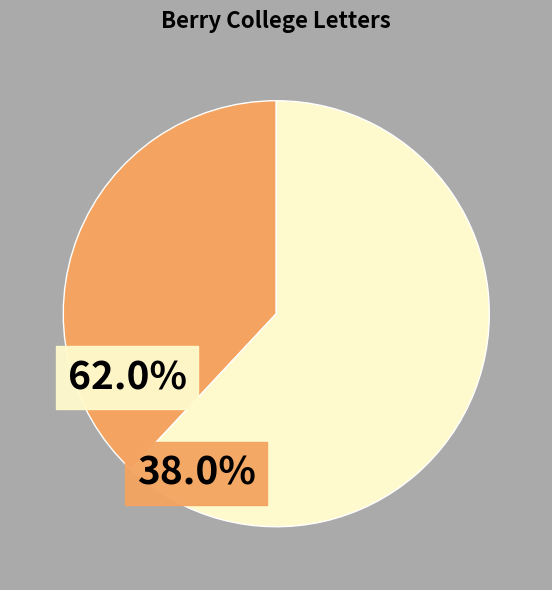

Is there a majority slice in this chart?

Yes